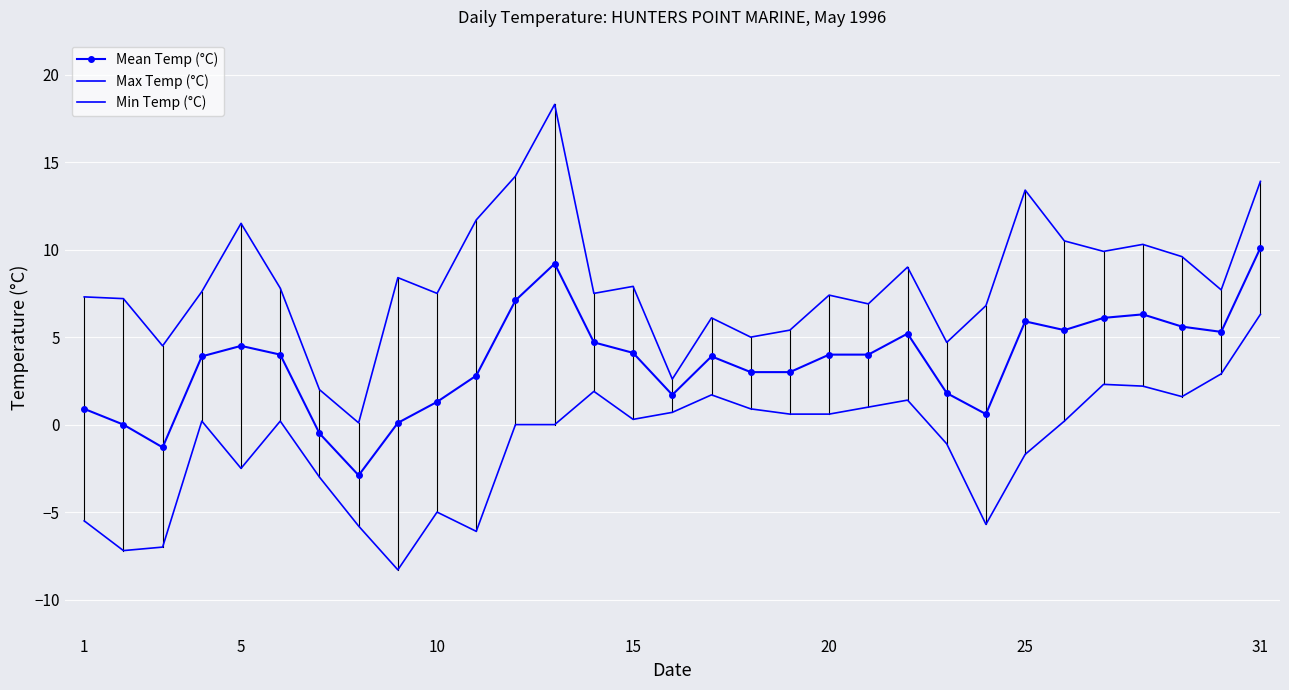

What is the smallest value displayed?

-8.3